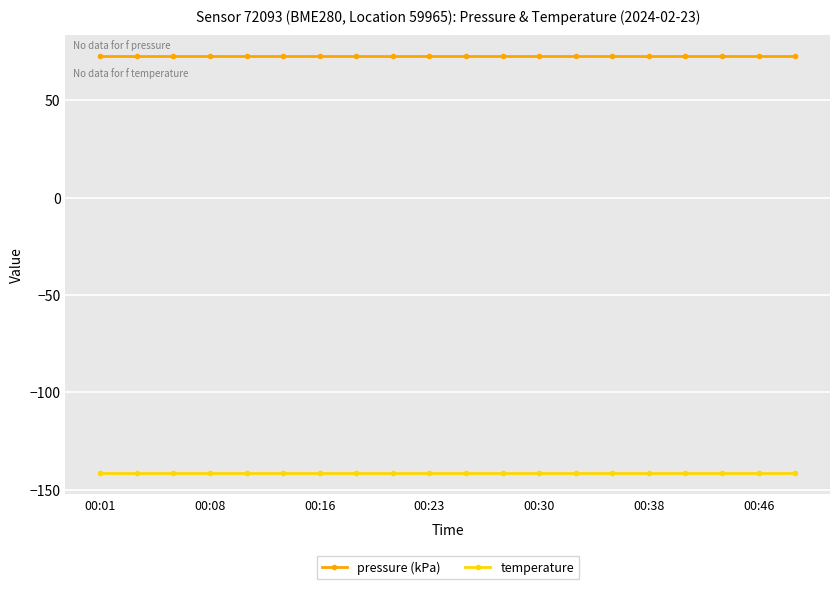

What is the sum of all temperature values?

-2835.0